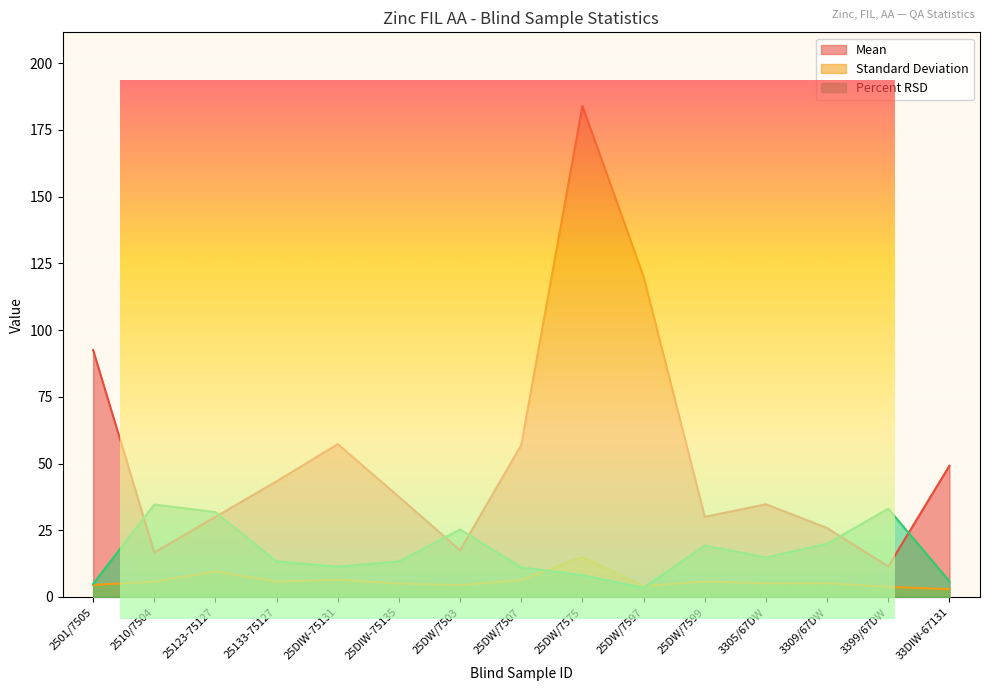

Which category has the highest value in the Mean series?

25DW/7575